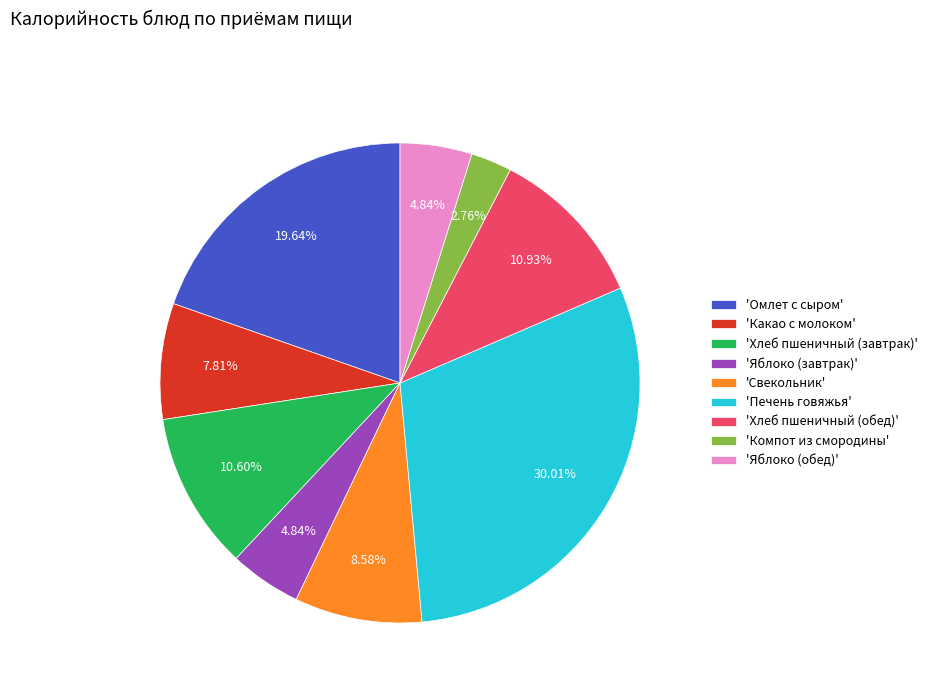

Does 'Какао с молоком' account for over 50% of the chart?

No